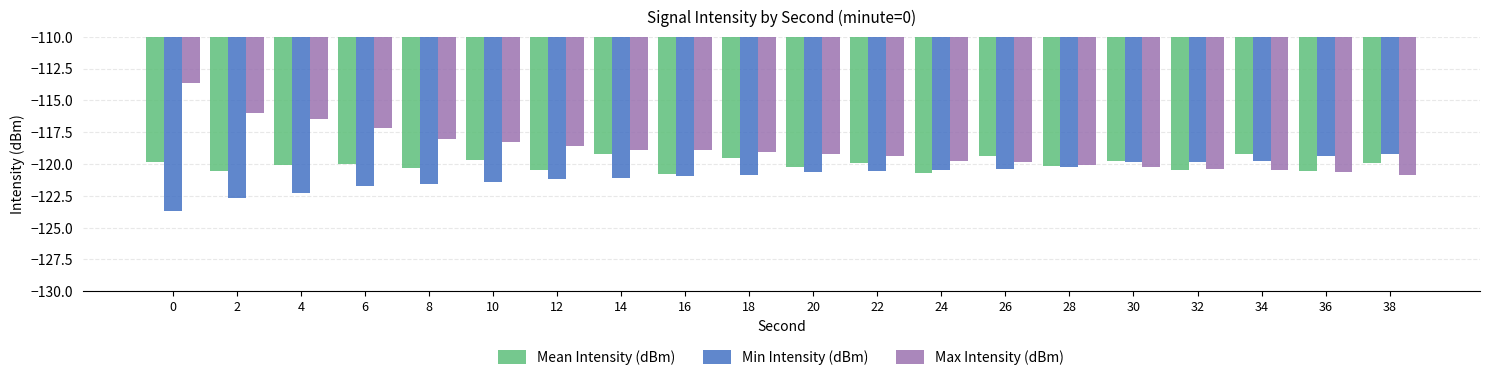

True or false: Mean Intensity (dBm) has a value of -120.8 at 16.

True